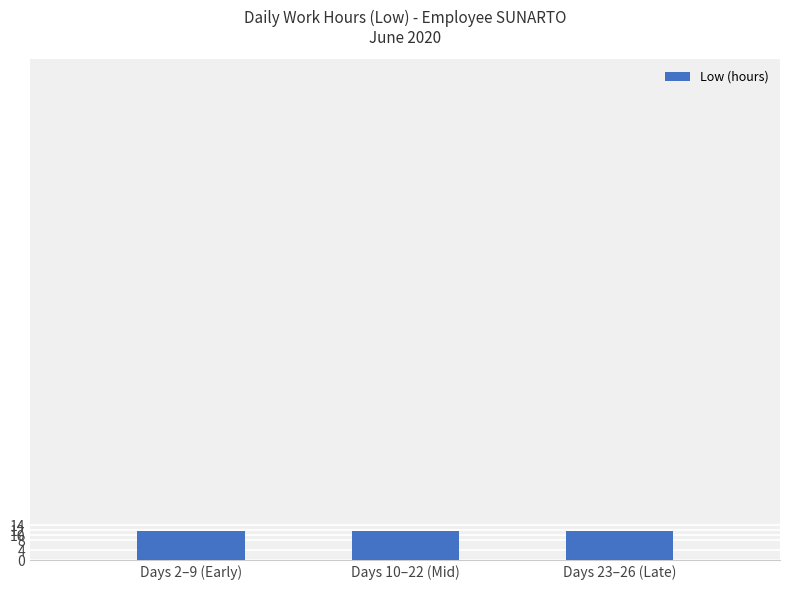

What is the sum of the values at Days 23–26 (Late) and Days 2–9 (Early)?

23.2